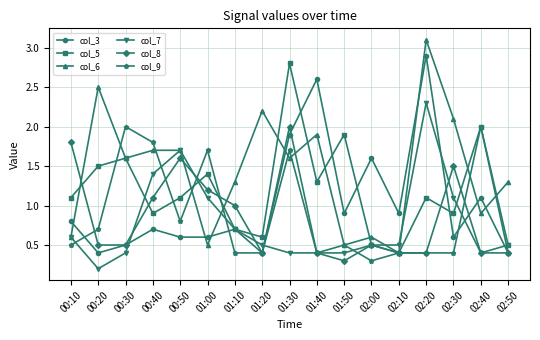

What is the greatest value displayed?

3.1